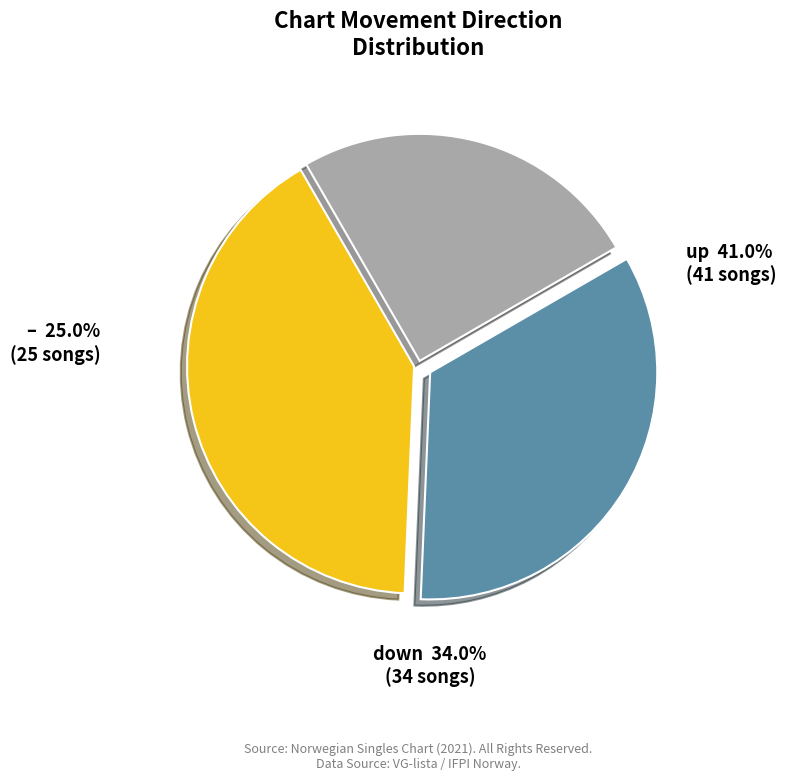

Is it true that - is 25% of the pie?

True